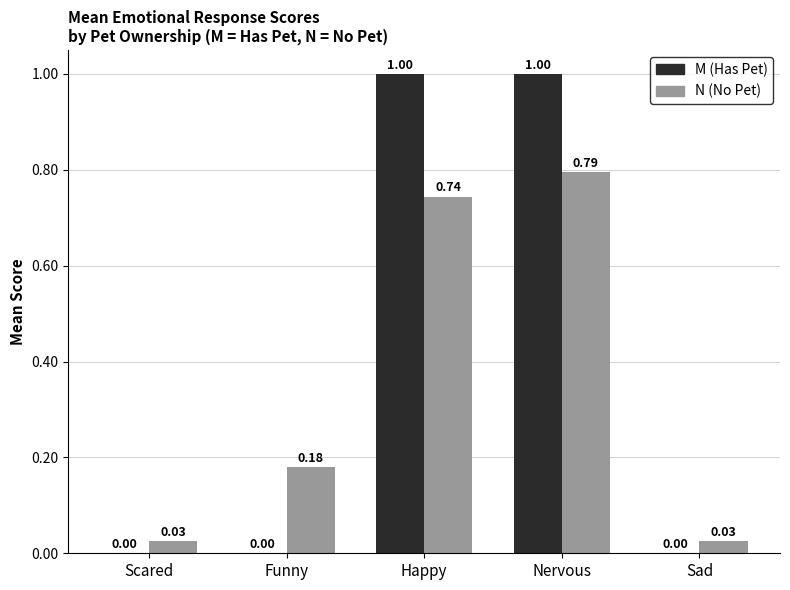

Is it true that M (Has Pet) equals 0.0 at Funny?

True